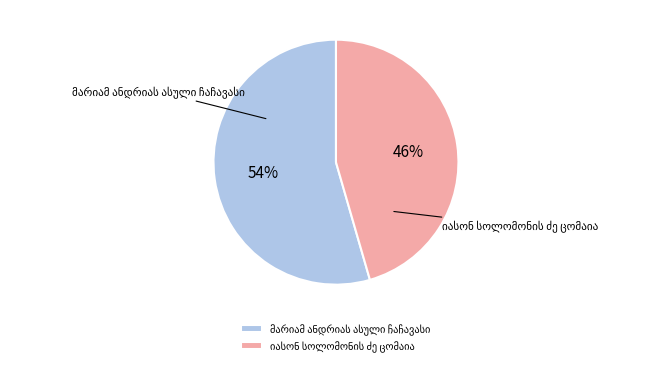

Is there a majority slice in this chart?

Yes